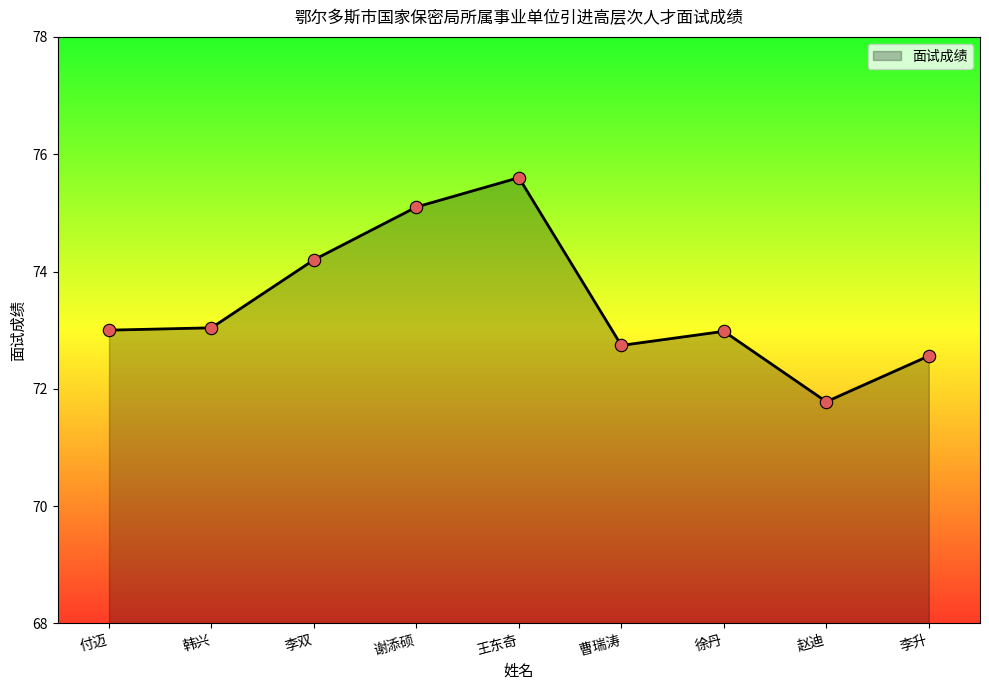

What is the change in value from 王东奇 to 赵迪?

-3.8